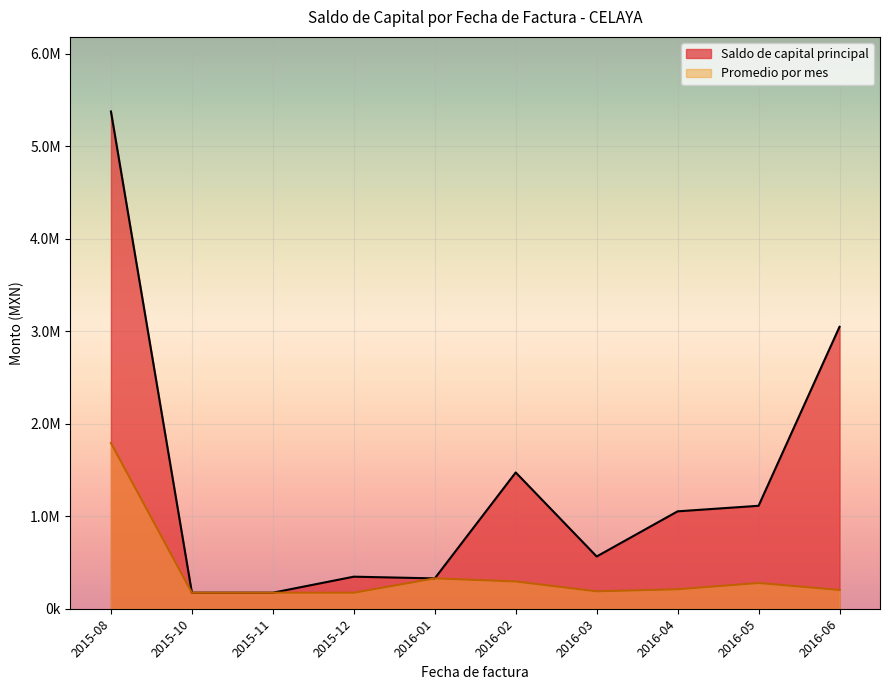

Rank the series by their maximum value, from lowest to highest.

Promedio por mes, Saldo de capital principal